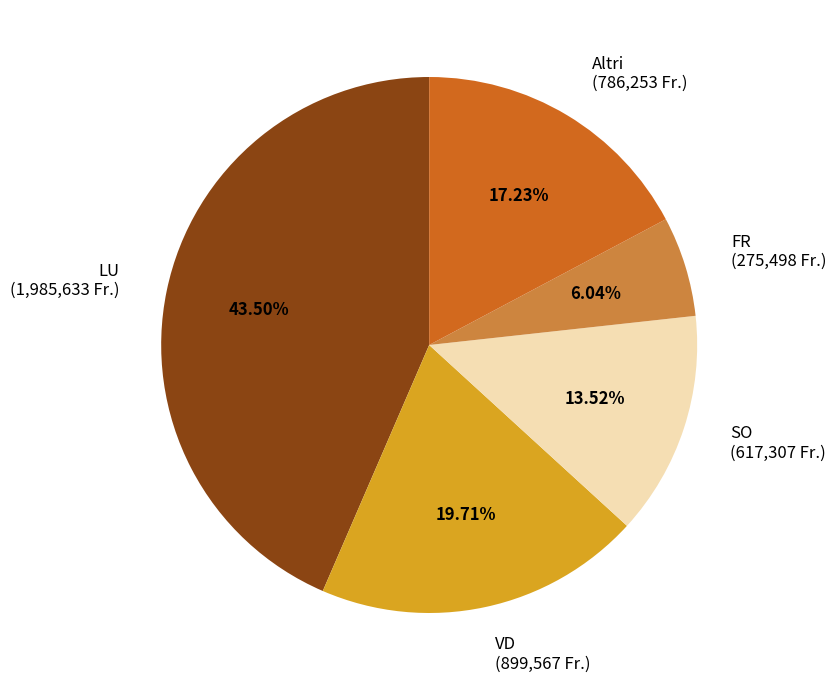

What is the ratio of the value at SO (617,307 Fr.) to the value at FR (275,498 Fr.)?

2.2